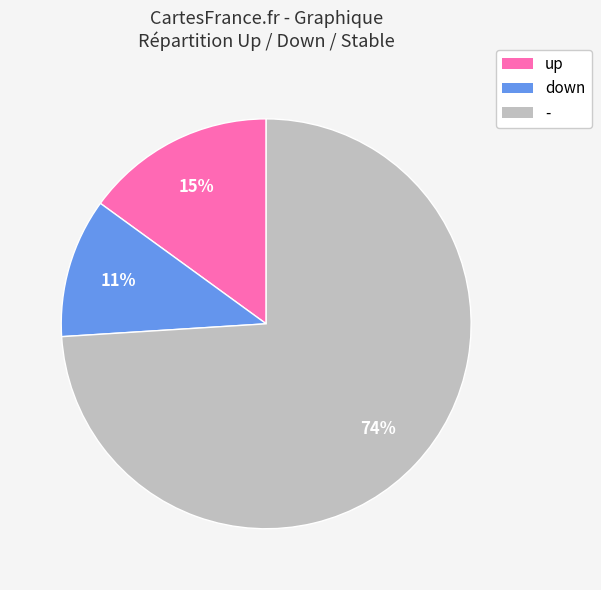

What is the largest slice in the pie chart?

-